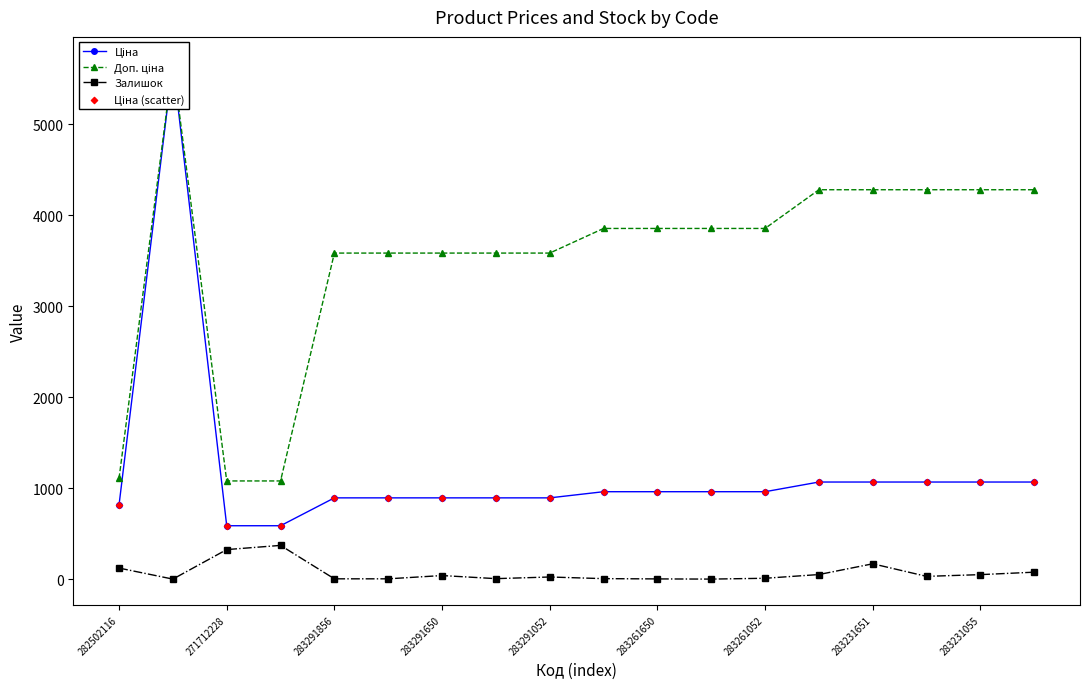

Which series has the widest spread of Y values?

Ціна